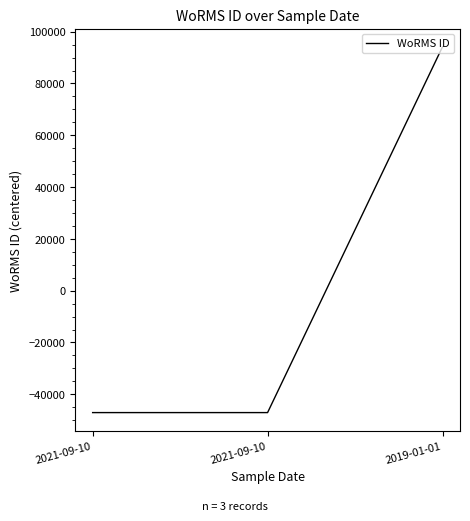

List the labels in order of value, largest first.

2019-01-01, 2021-09-10, 2021-09-10